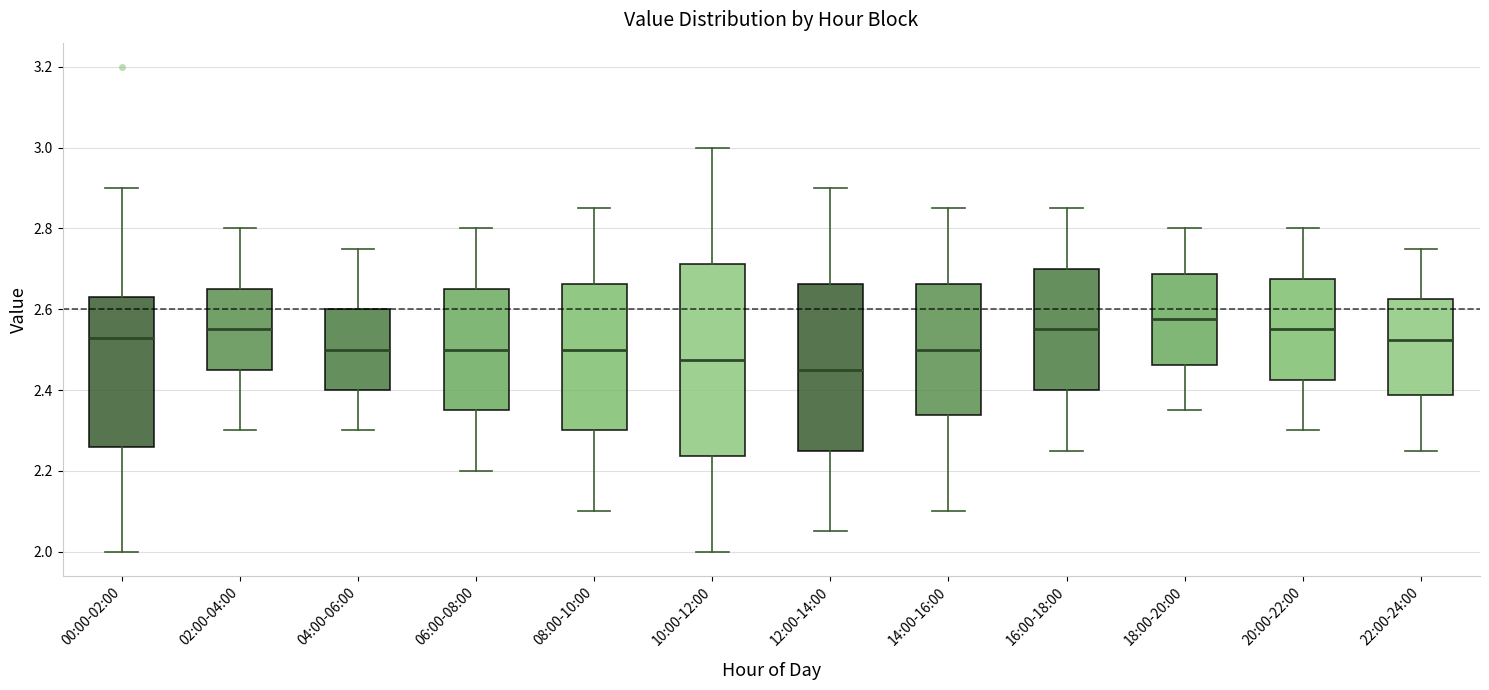

Where is the upper edge of the box for 00:00-02:00 on the y-axis? The values are not printed on the chart, so give them approximately, as read against the axis.

2.64